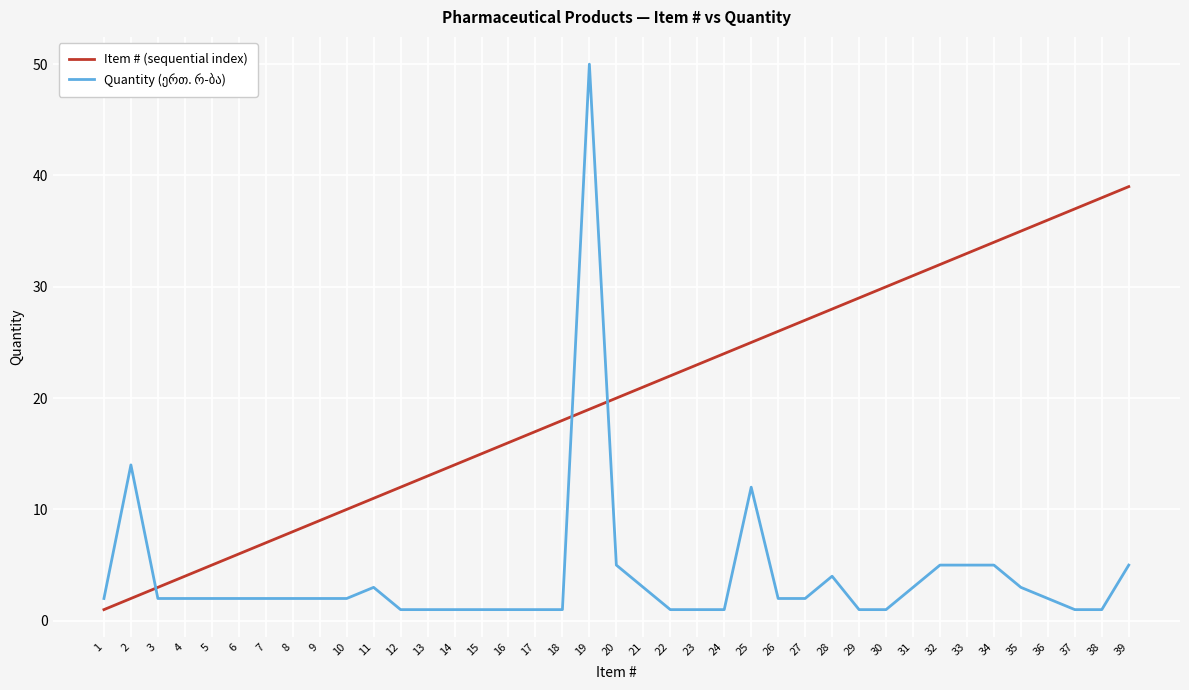

Is this an area chart (filled region under the line)?

No